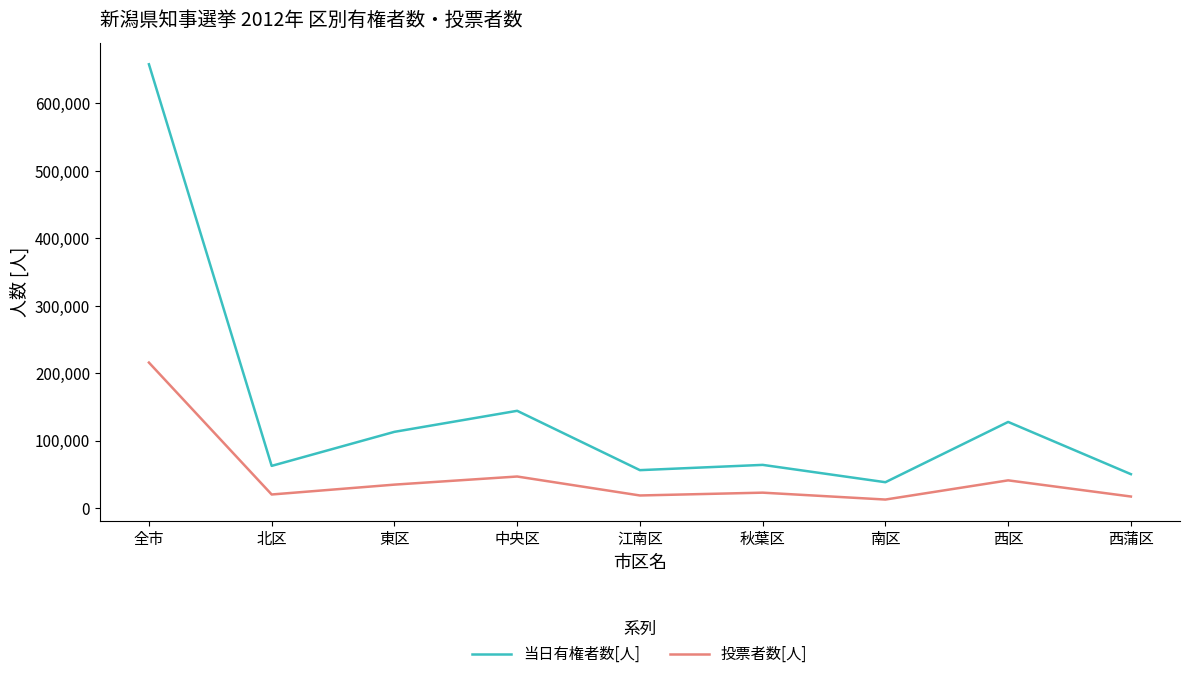

What is the sum of the 投票者数[人] values at 秋葉区 and 南区?

35957